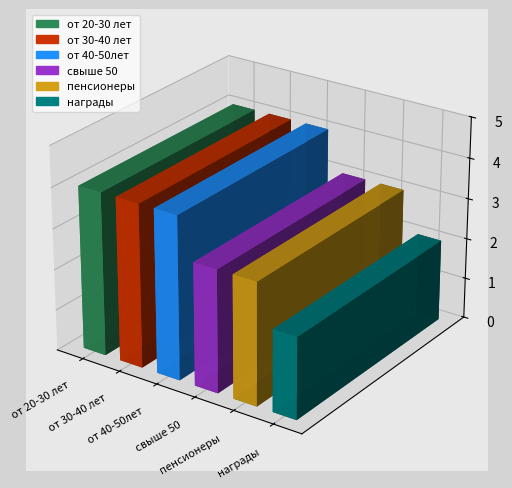

Between свыше 50 and пенсионеры, which is larger?

свыше 50